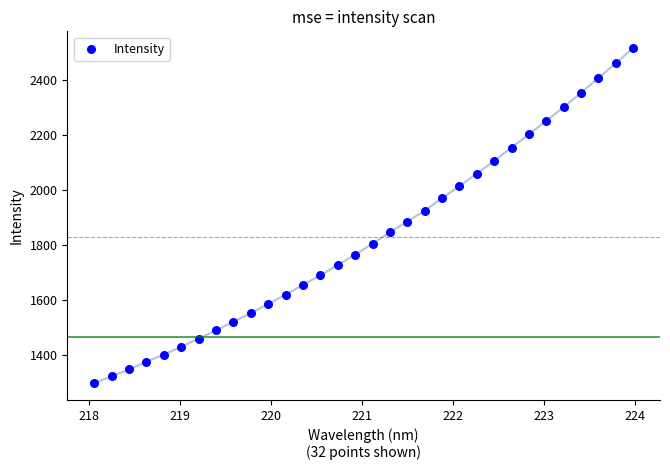

How many data points are displayed?

32